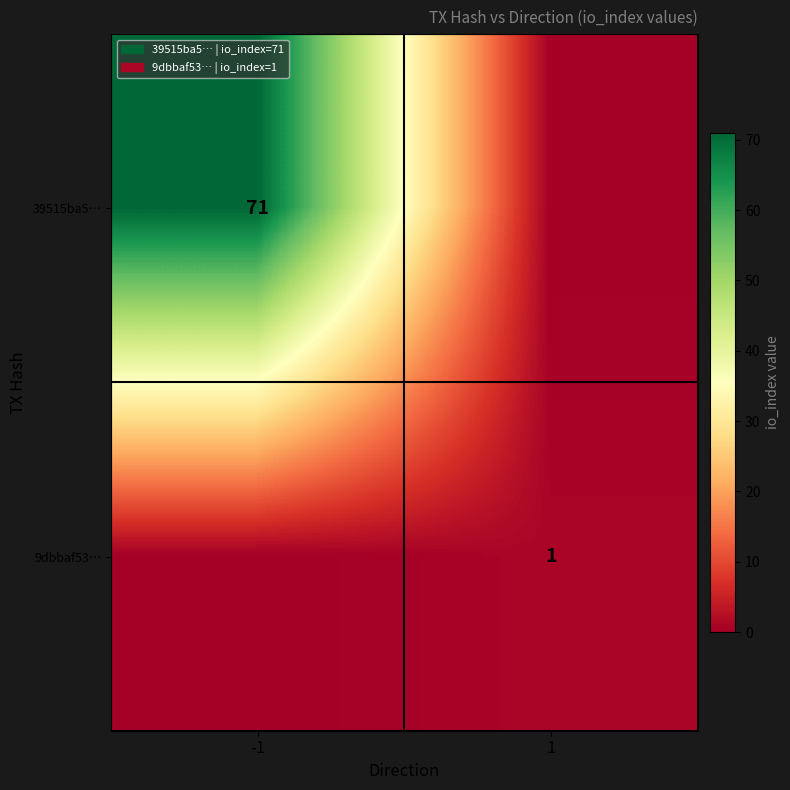

The value of 39515ba5… at -1 is 71. True or false?

True